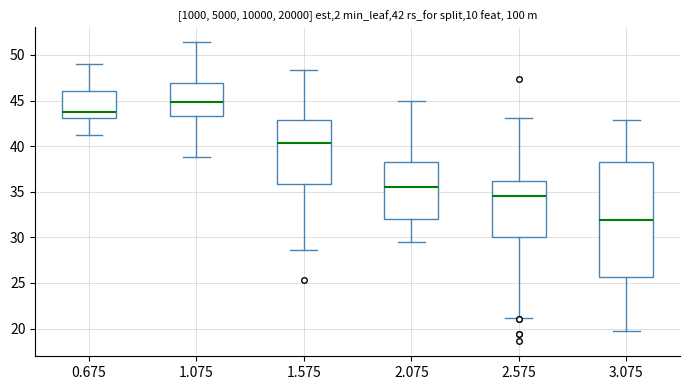

Which box is the tallest, from its lower edge to its upper edge?

3.075